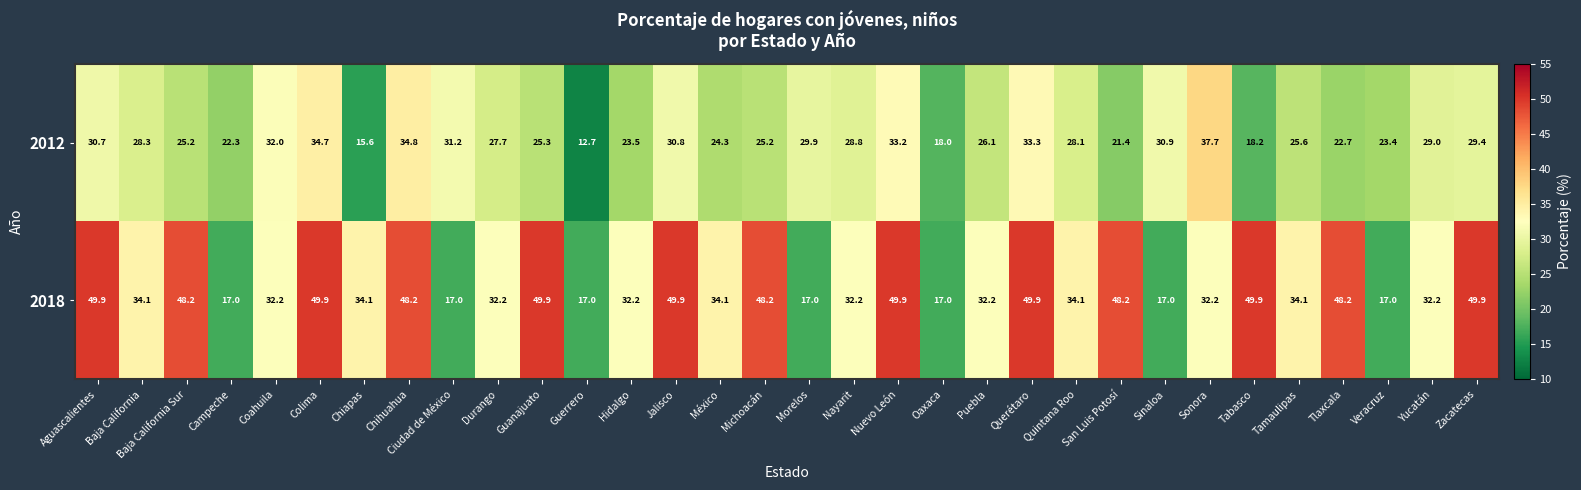

The 2012 series shows 25.6 at Tamaulipas. True or false?

True